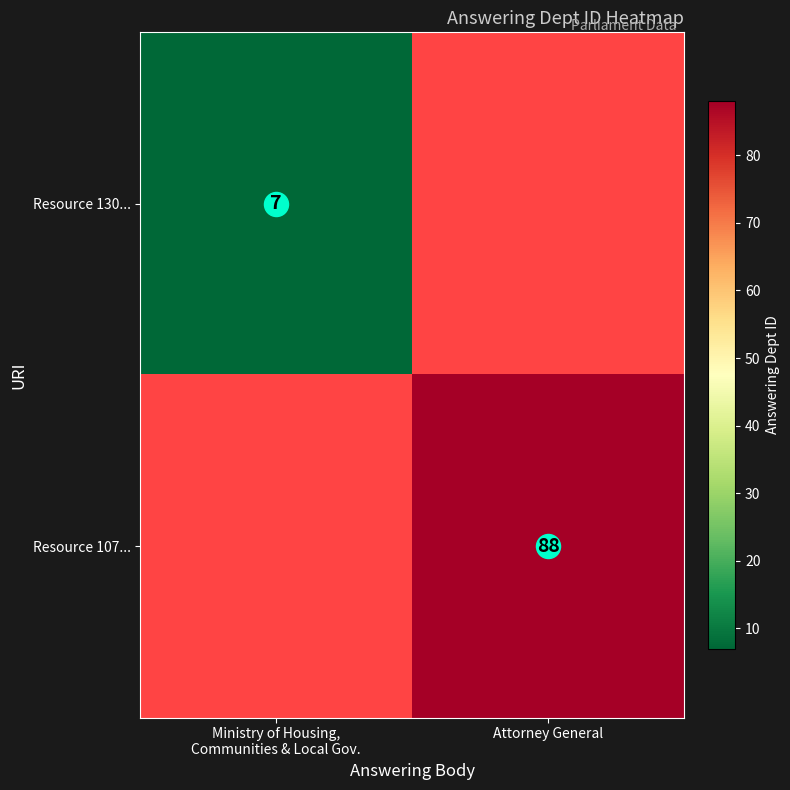

Which category has the lowest value across all series?

Ministry of Housing,
Communities & Local Gov.